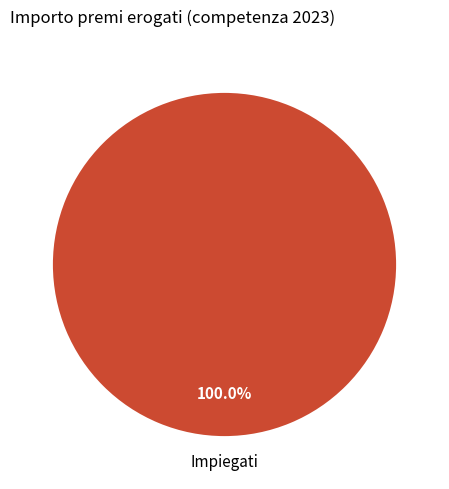

Does any single category account for the majority?

Yes